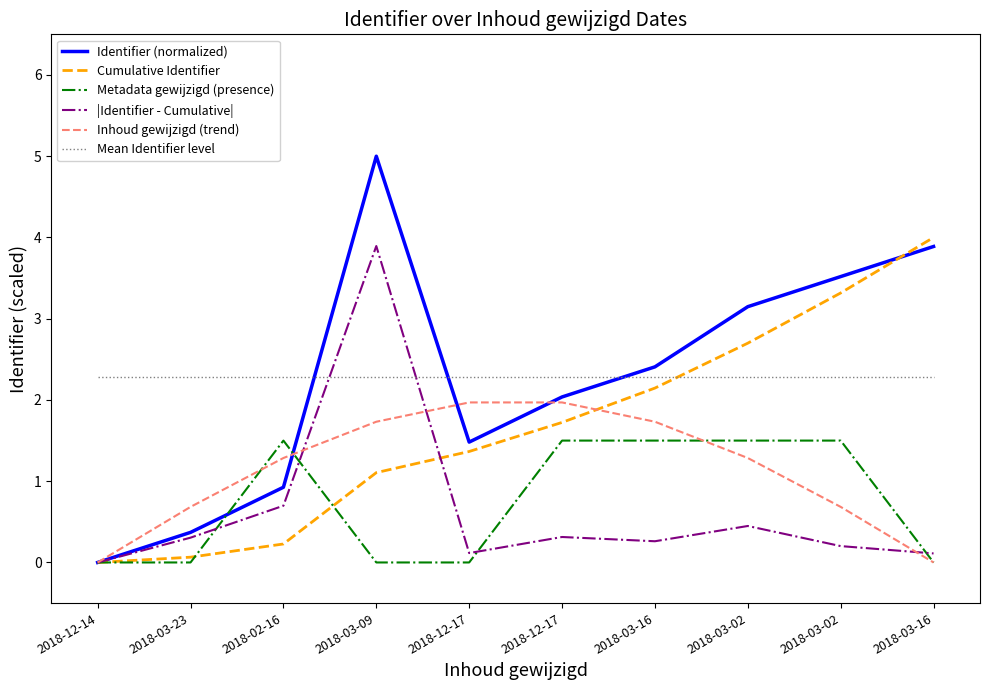

What is the total value across all series at 2018-12-17?

7.2